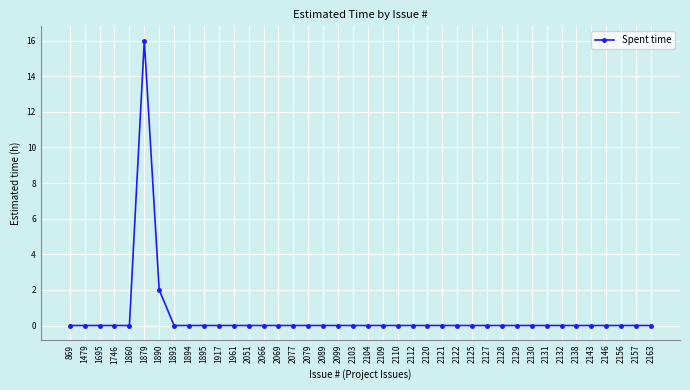

How many series are shown in this chart?

1